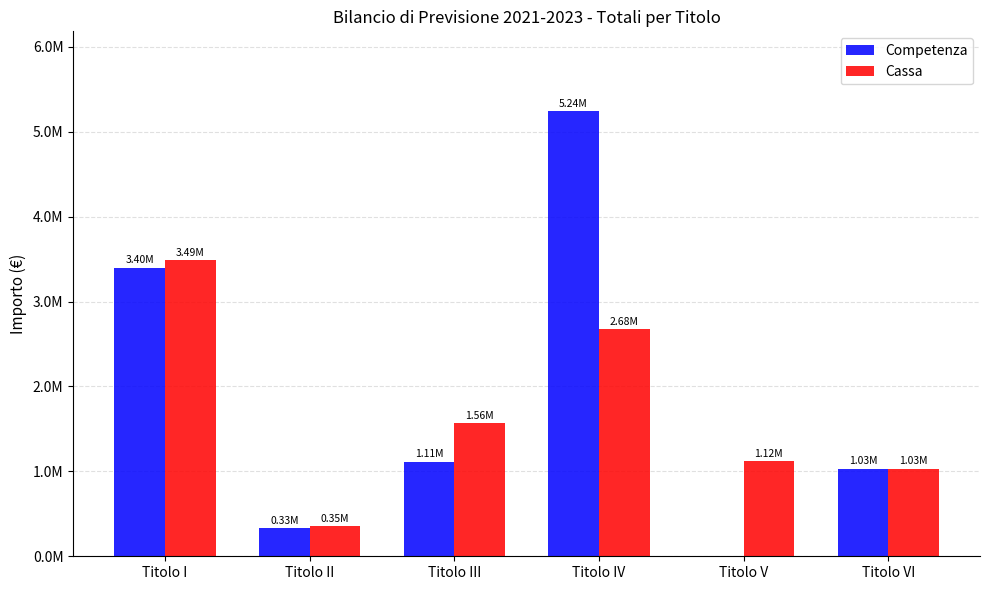

Are the bars horizontal?

No